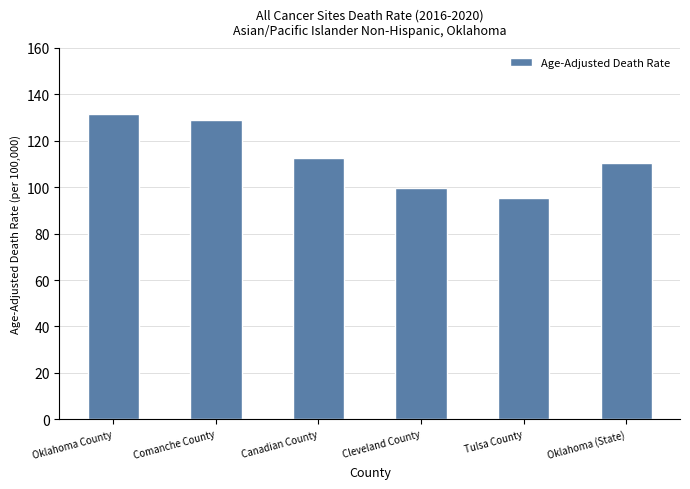

How many categories are shown in the chart?

6